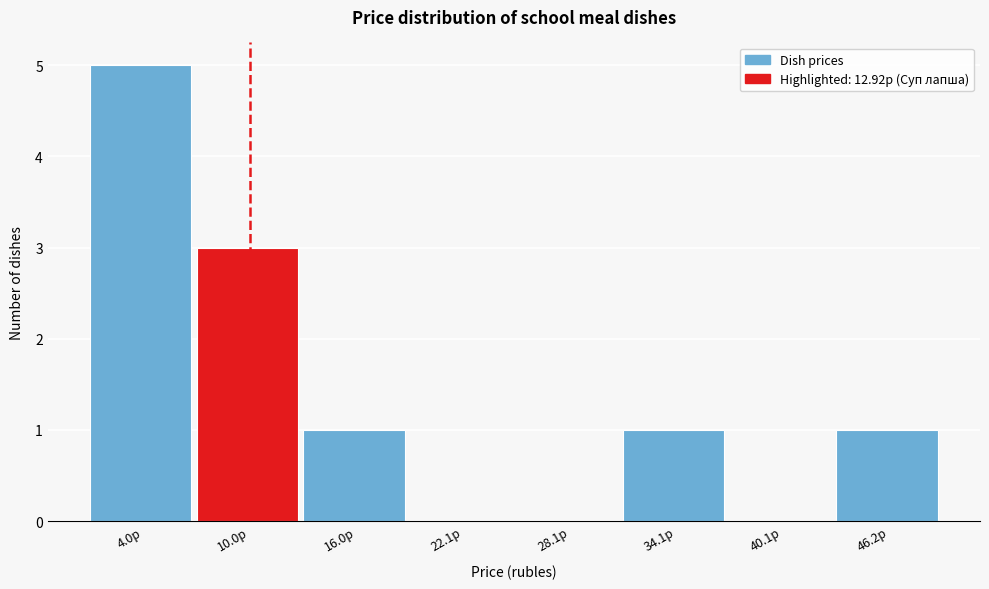

Reading left to right, transcribe this chart: for each bar, give the range it covers on the x-axis and its height. Neither the bar edges nor the heights are printed on the chart, so give them approximately, as read against the axes.

1 to 7: 5
7 to 13: 3
13 to 19: 1
19 to 25: 0
25 to 31: 0
31 to 37: 1
37 to 43: 0
43 to 49: 1